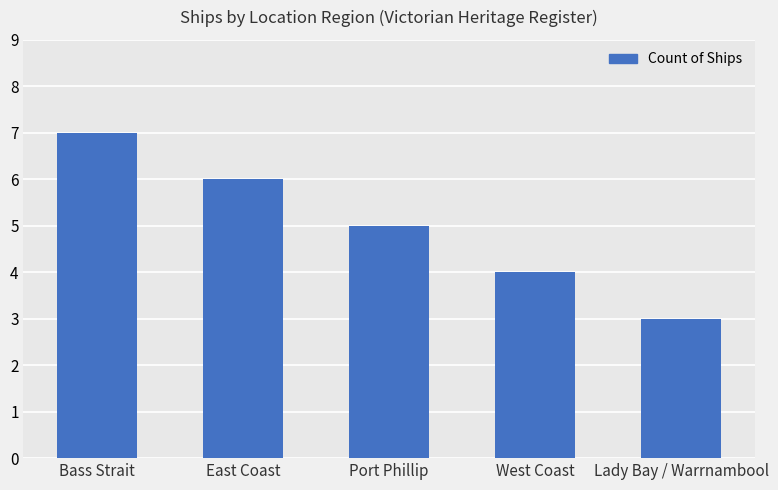

Which has a higher value, Bass Strait or Port Phillip?

Bass Strait